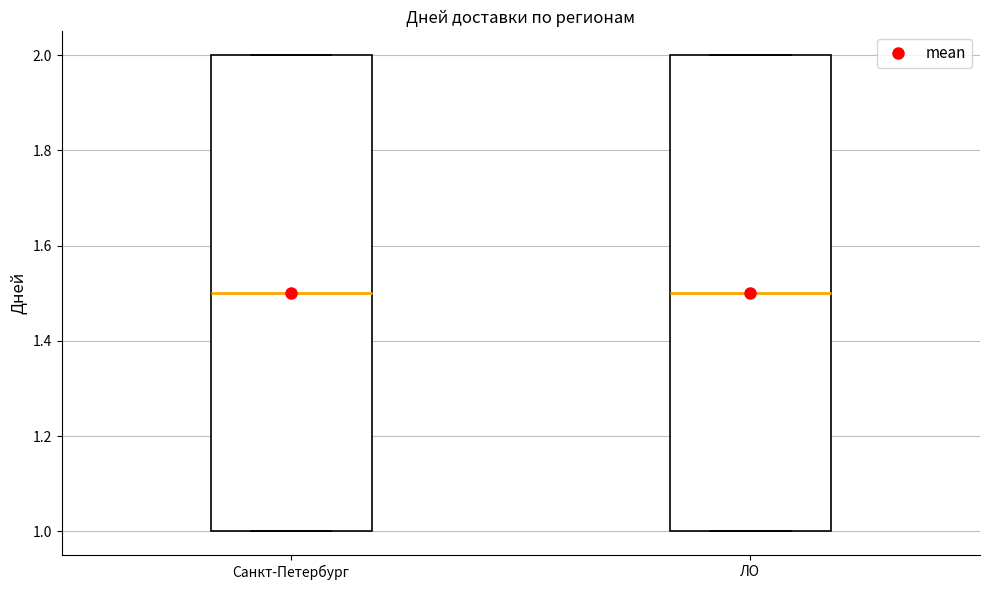

Reading left to right, read every box against the y-axis: the position of its median line, the range the box covers, and the ends of its whiskers. The values are not printed on the chart, so give them approximately, as read against the axis.

Санкт-Петербург: median 1.5, box 1.0 to 2.0, whiskers 1.0 to 2.0
ЛО: median 1.5, box 1.0 to 2.0, whiskers 1.0 to 2.0